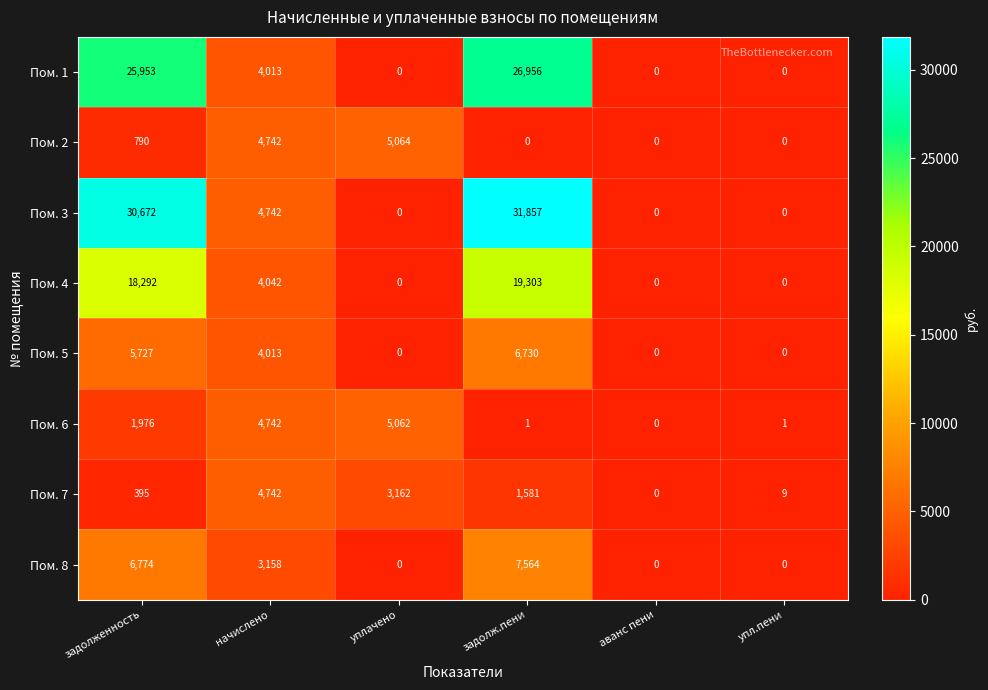

What is the spread (max minus min) of values at начислено?

1584